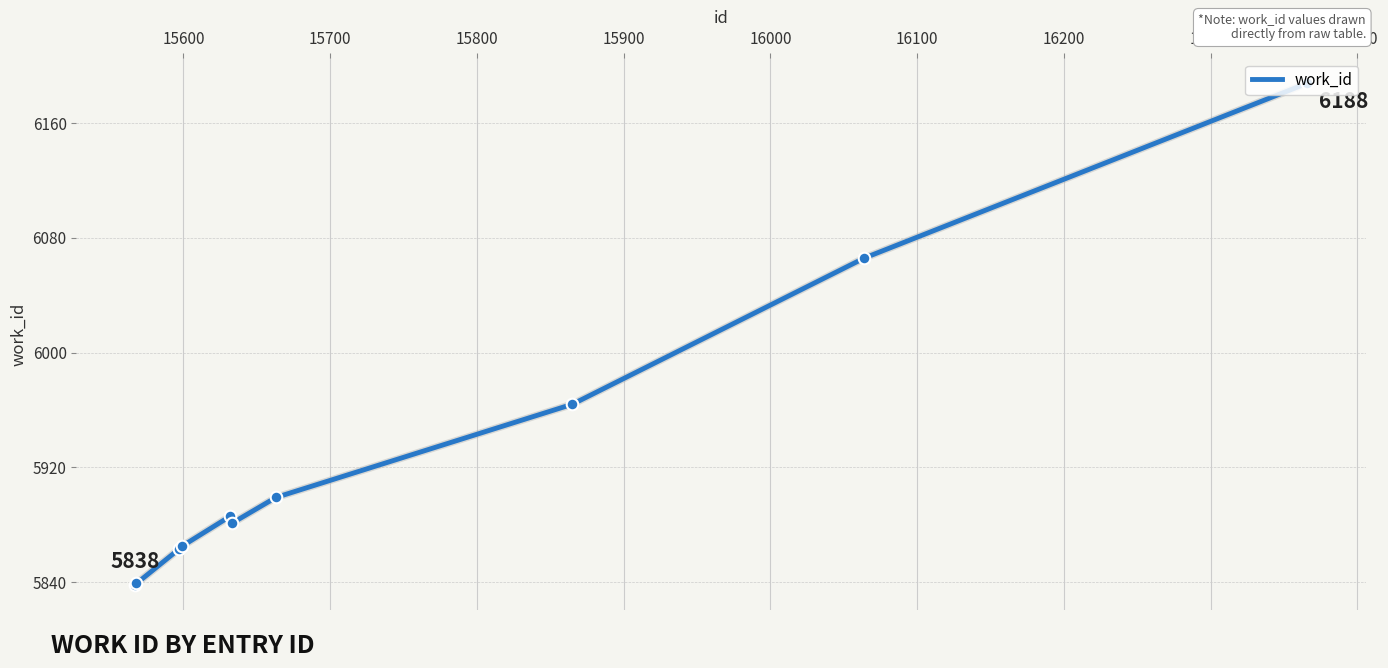

What is the maximum value shown in the chart?

6188